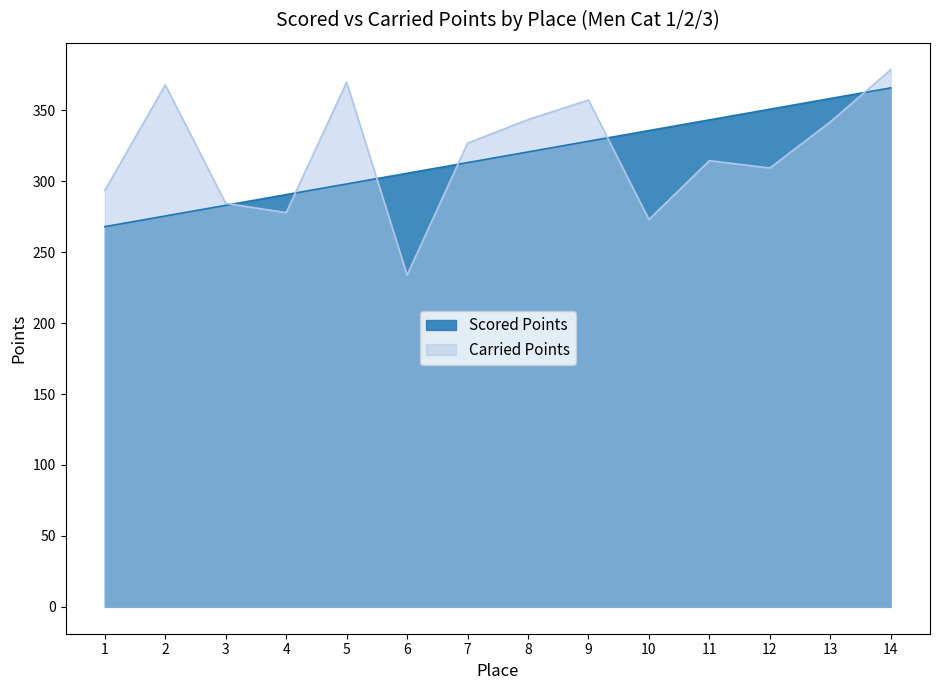

What is the difference between the Carried Points values at 8 and 12?

34.1